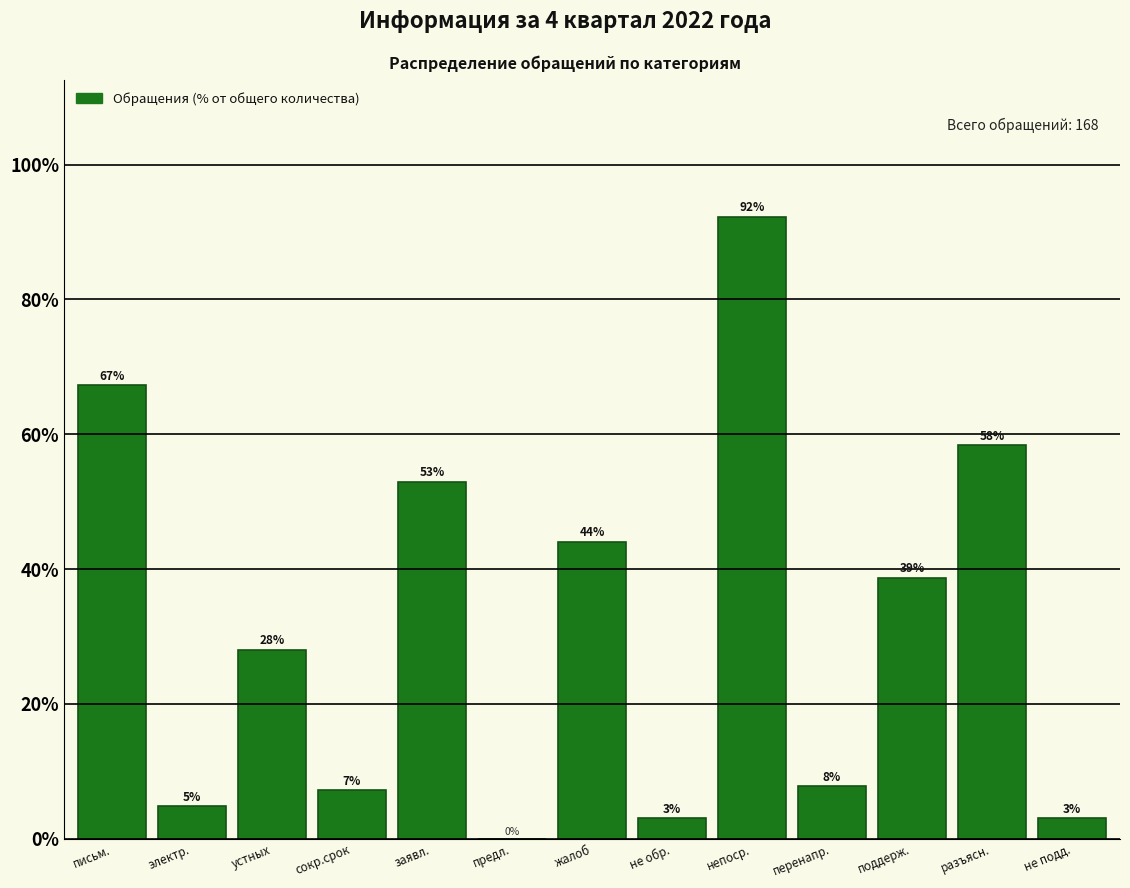

At which category does the chart reach its peak across all series?

непоср.